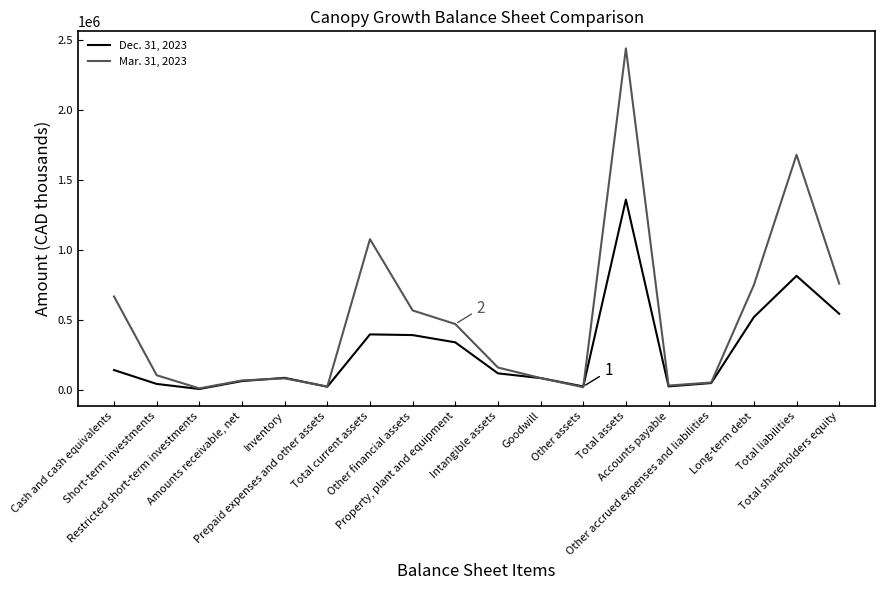

What is the average value of the Dec. 31, 2023 series?

280193